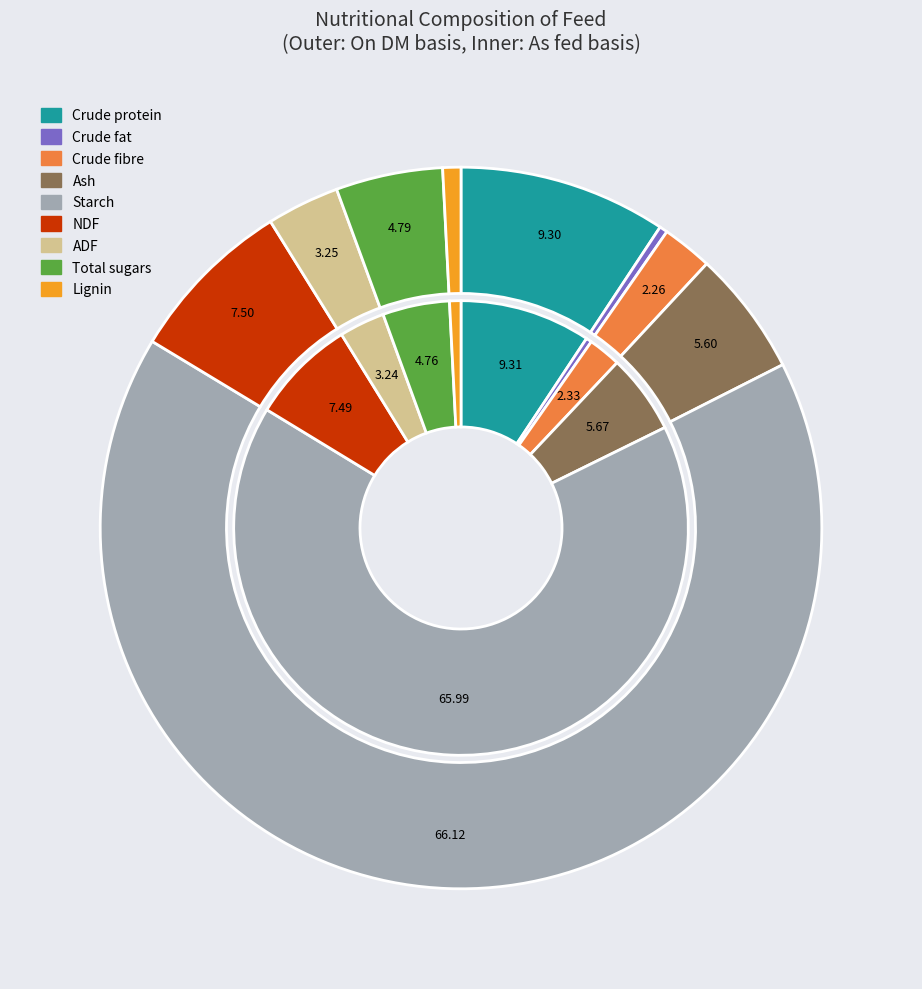

Which has a higher value, Crude fat or ADF?

ADF